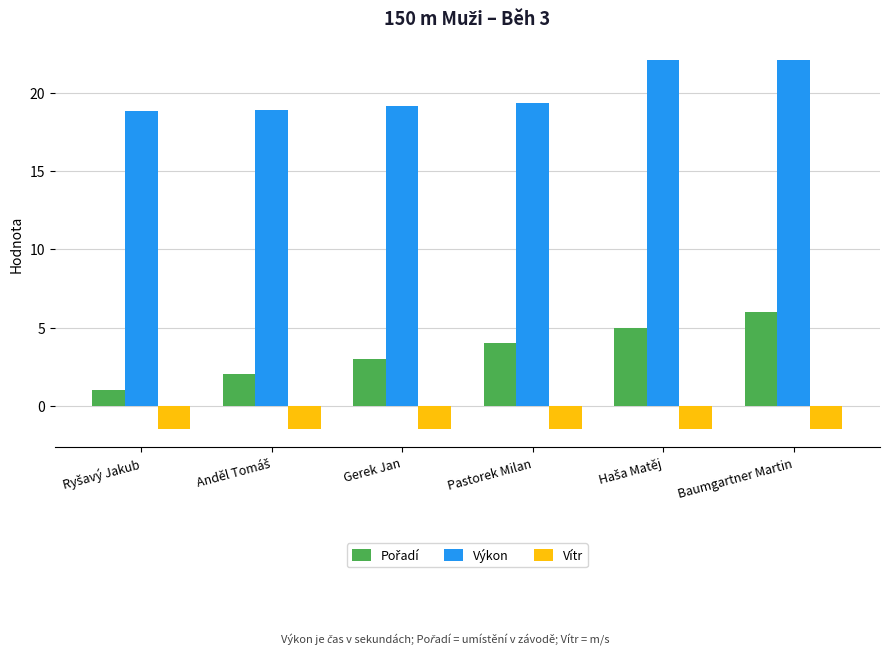

What is the lowest value of the Vítr series?

-1.5